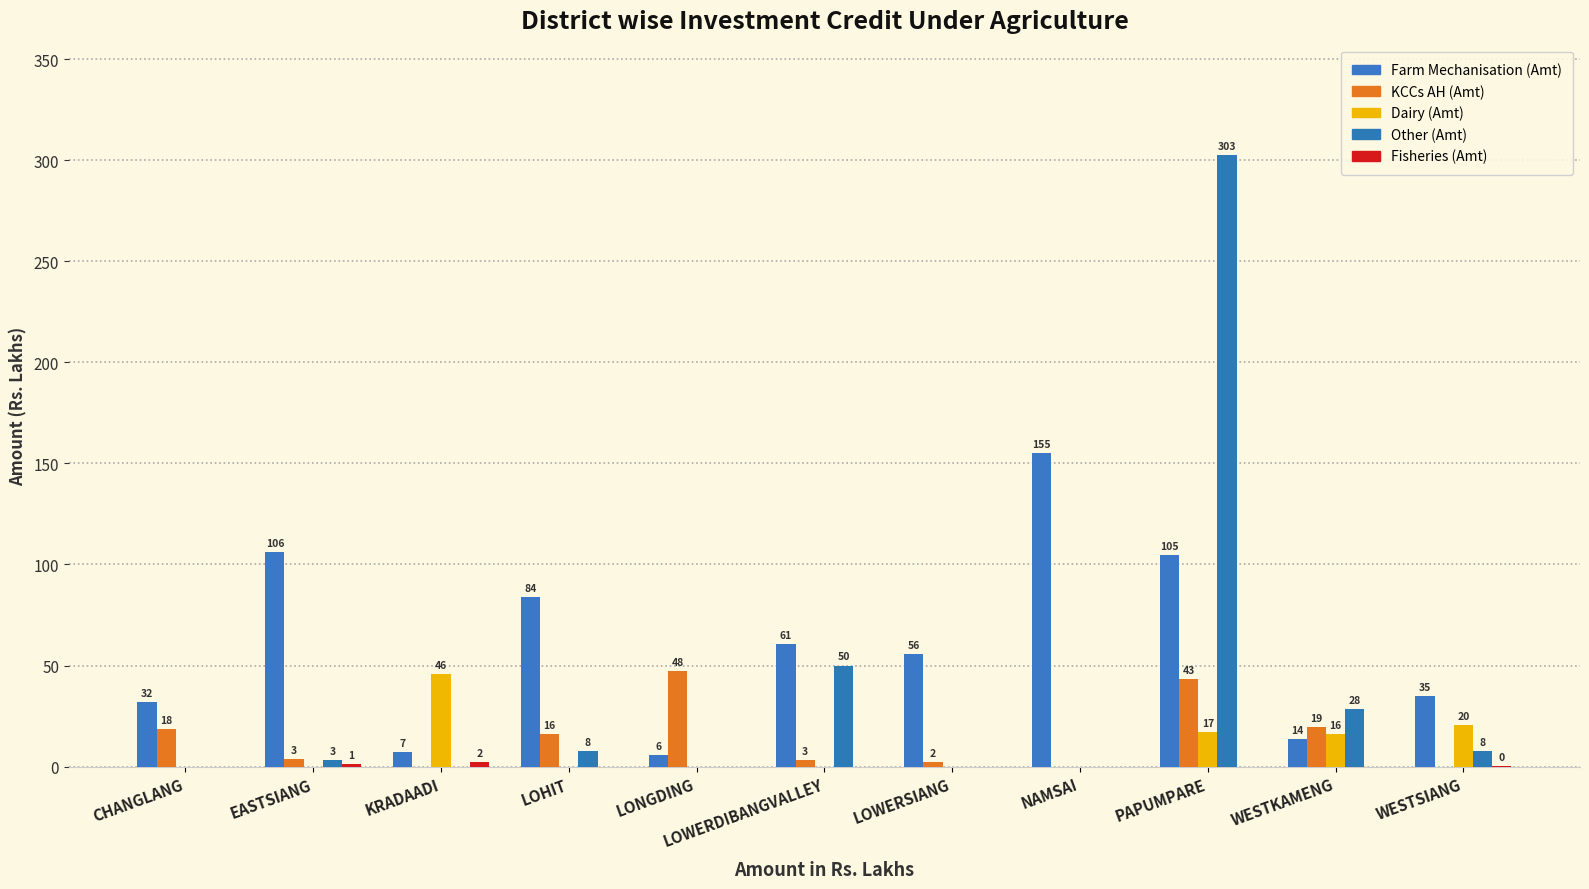

List the labels in order of Fisheries (Amt) value, smallest first.

CHANGLANG, LOHIT, LONGDING, LOWERDIBANGVALLEY, LOWERSIANG, NAMSAI, PAPUMPARE, WESTKAMENG, WESTSIANG, EASTSIANG, KRADAADI